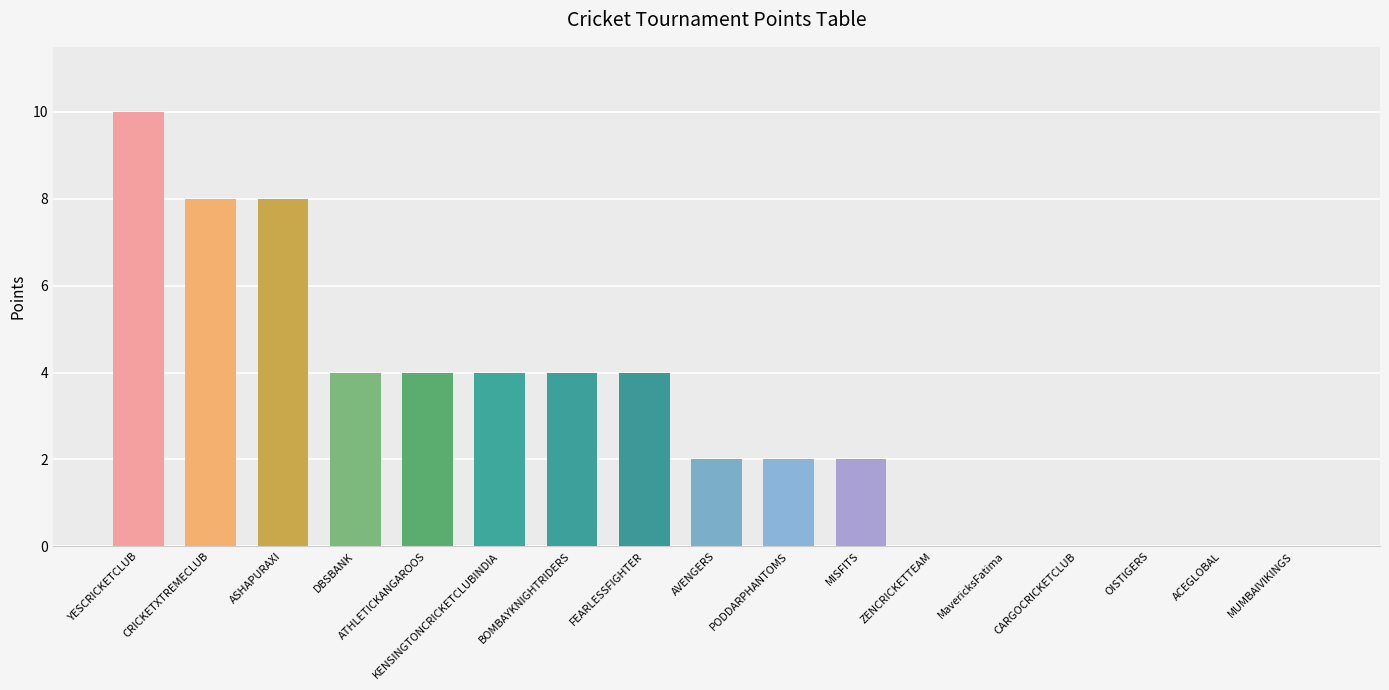

True or false: the data shows 0 at ACEGLOBAL.

True